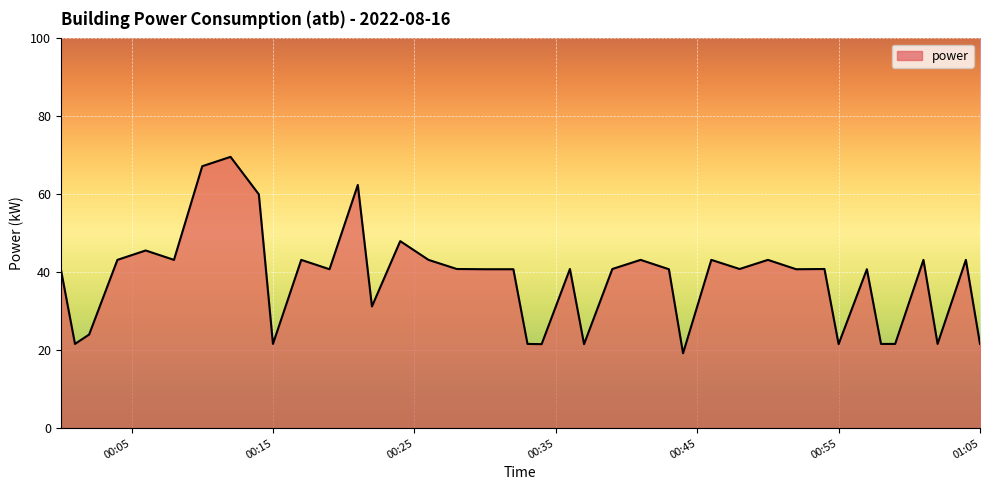

What is the minimum value shown in the chart?

19.2